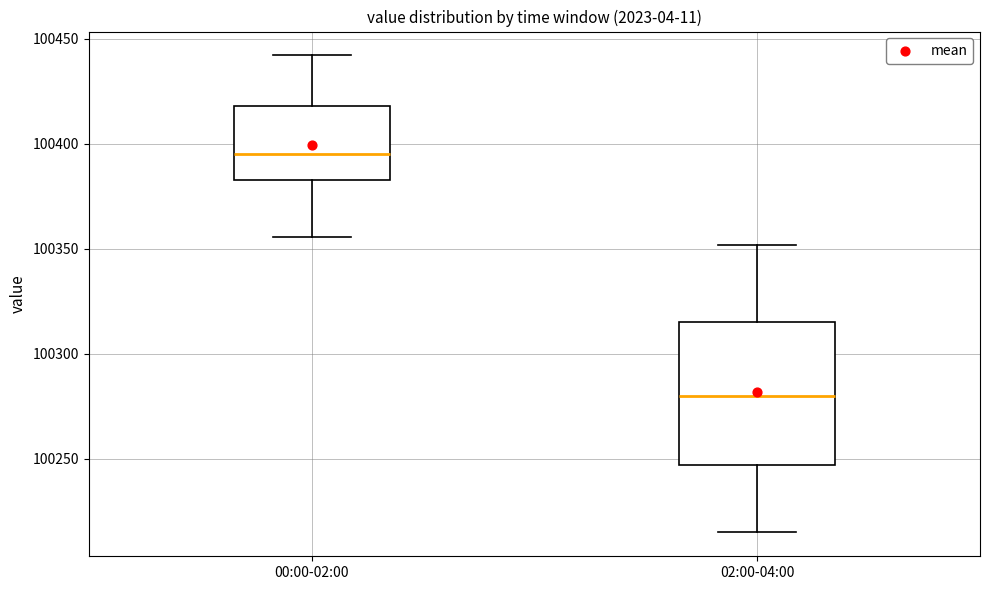

Reading left to right, read every box against the y-axis: the position of its median line, the range the box covers, and the ends of its whiskers. The values are not printed on the chart, so give them approximately, as read against the axis.

00:00-02:00: median 100395, box 100385 to 100420, whiskers 100355 to 100440
02:00-04:00: median 100280, box 100245 to 100315, whiskers 100215 to 100350